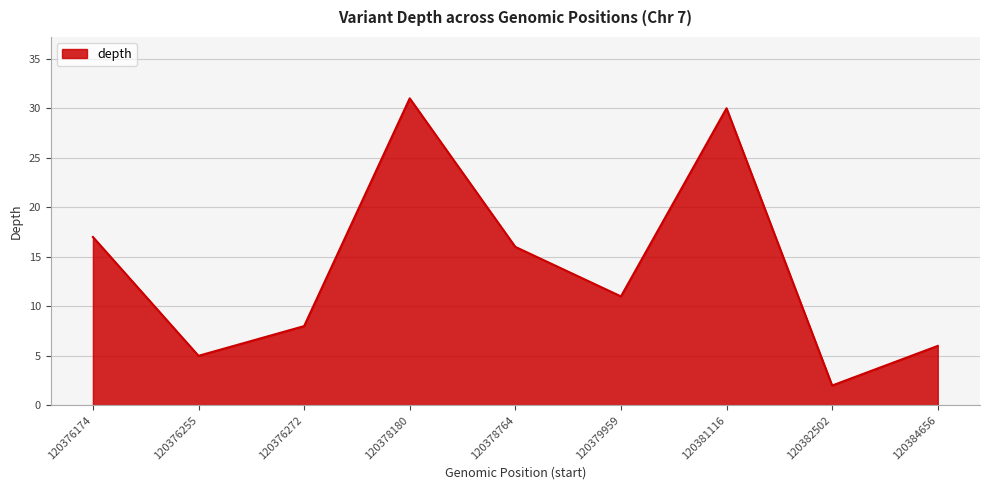

The value at 120384656 is 6. True or false?

True